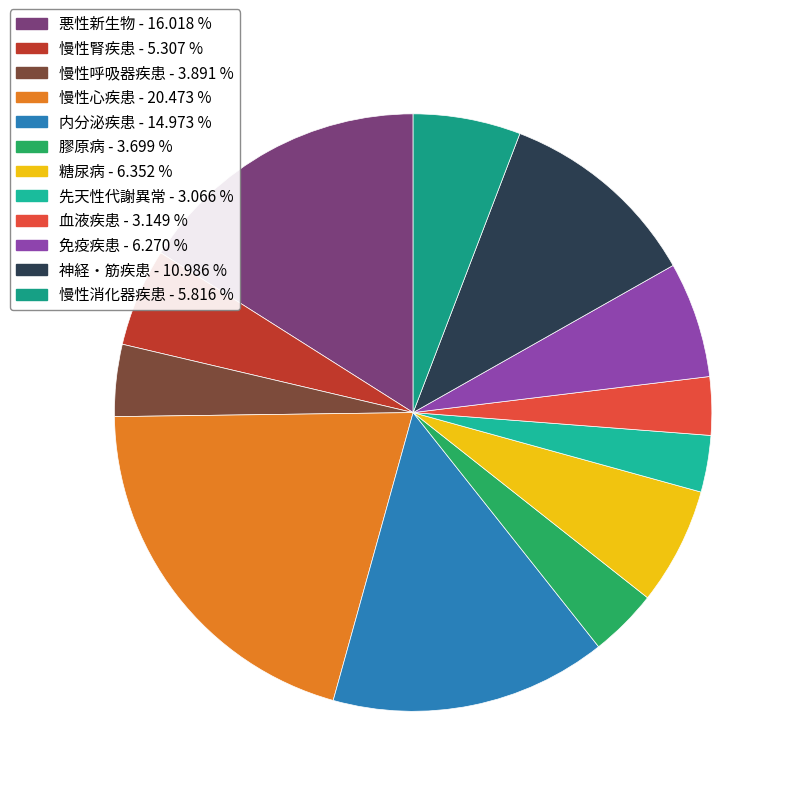

How many segments does this pie chart have?

12